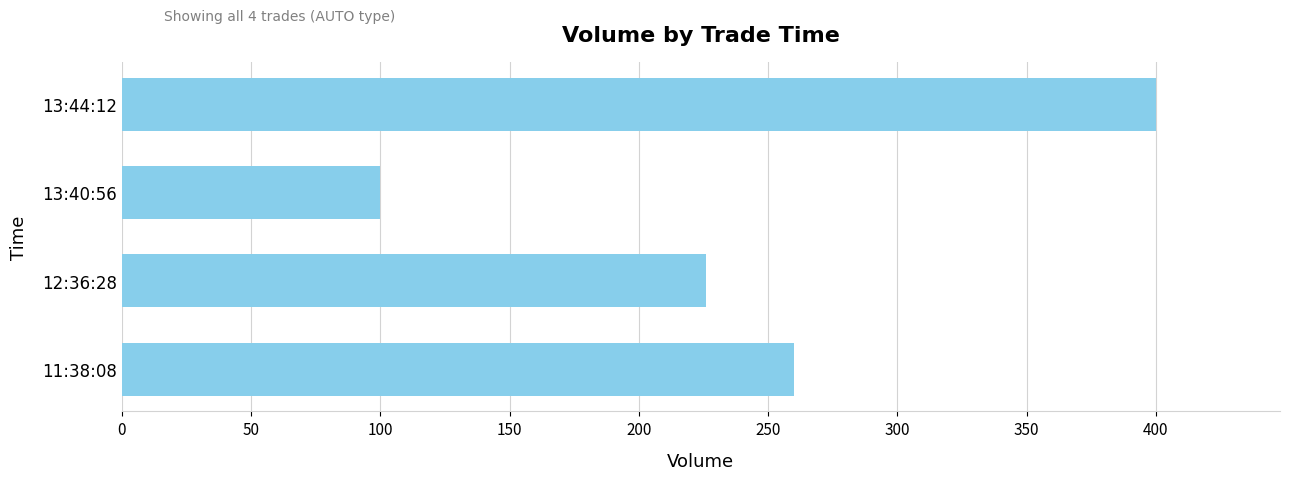

True or false: the data shows 100 at 13:40:56.

True